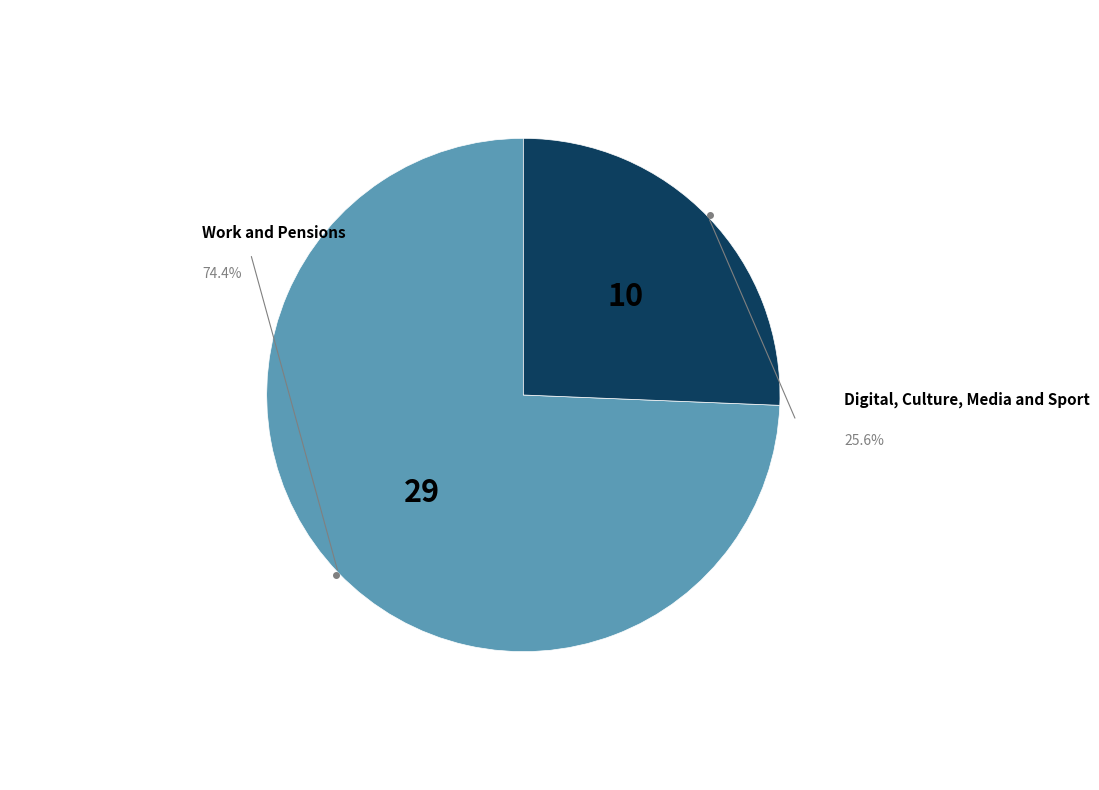

Which category accounts for the majority?

Work and Pensions